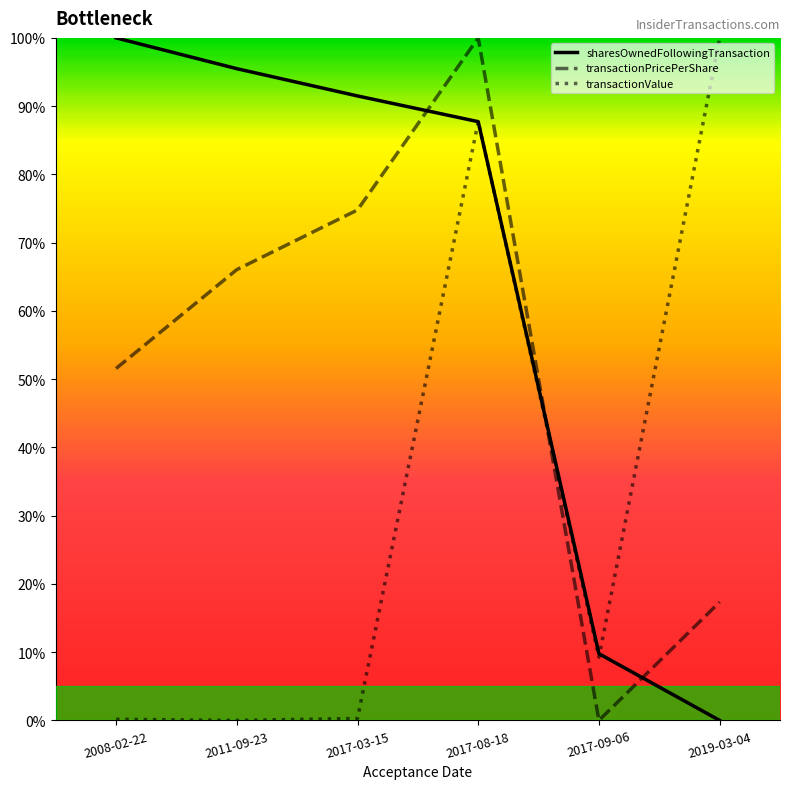

What is the difference between the second highest and second lowest values in the transactionPricePerShare series?

0.6